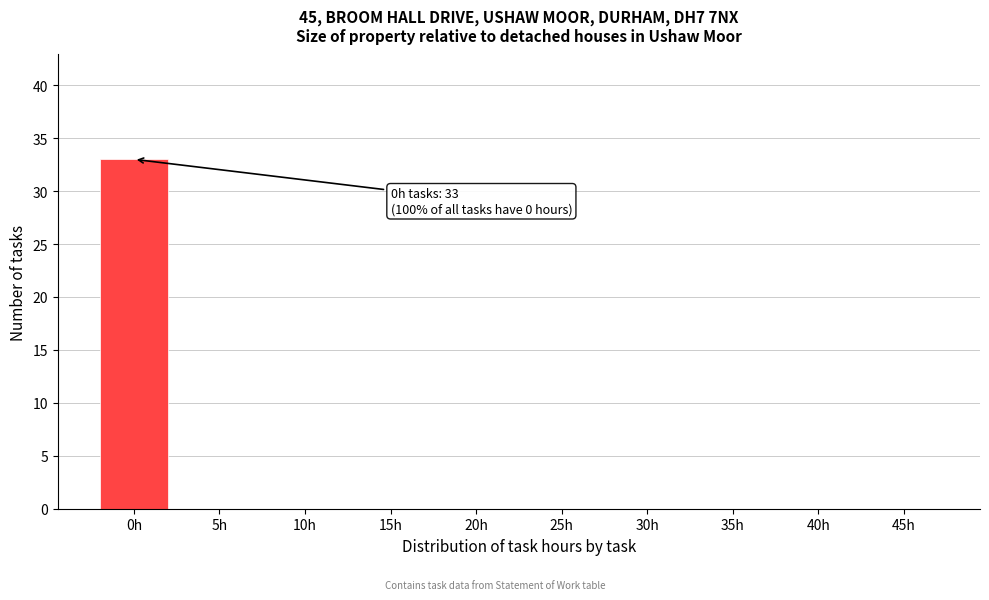

Reading right to left, extract all data points from this chart.

45h=0	40h=0	35h=0	30h=0	25h=0	20h=0	15h=0	10h=0	5h=0	0h=33